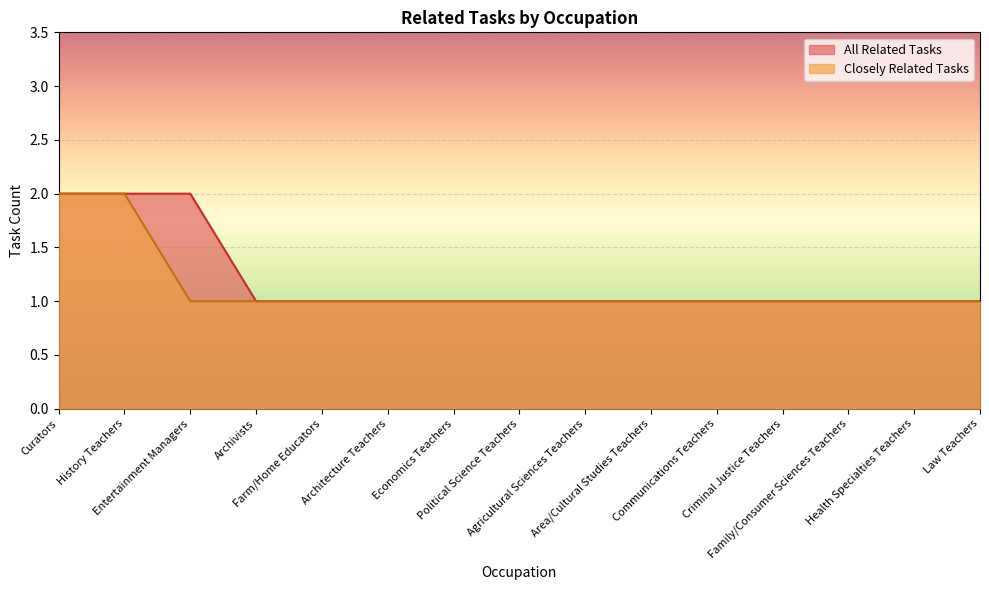

Is it true that Closely Related Tasks equals 1 at Farm/Home Educators?

True